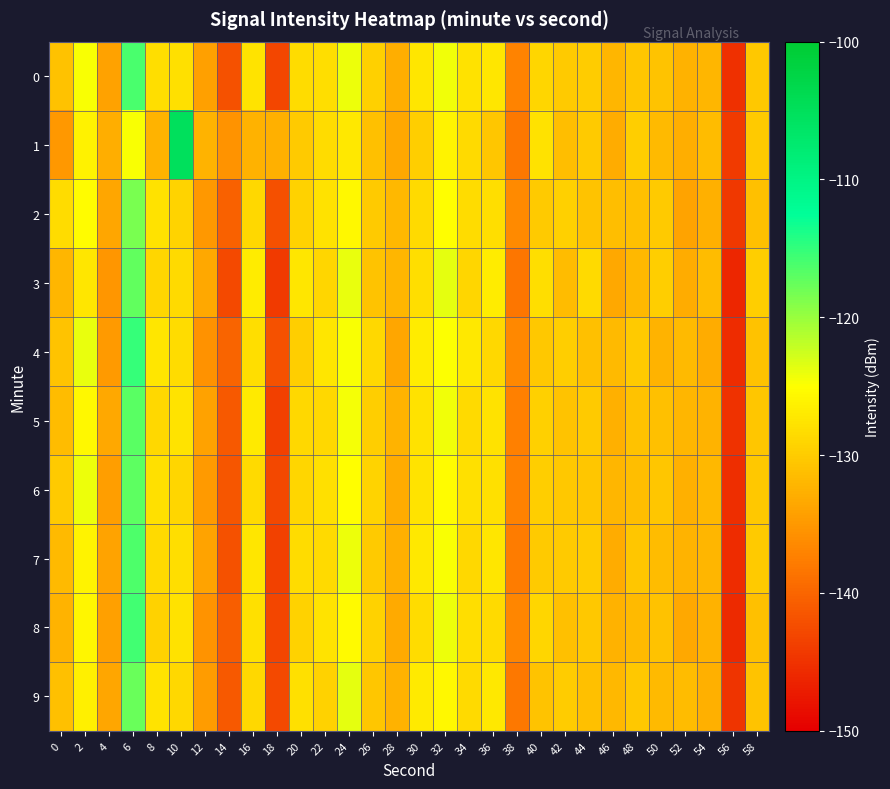

Rank the series by their maximum value, from highest to lowest.

1, 4, 8, 0, 7, 5, 6, 3, 9, 2